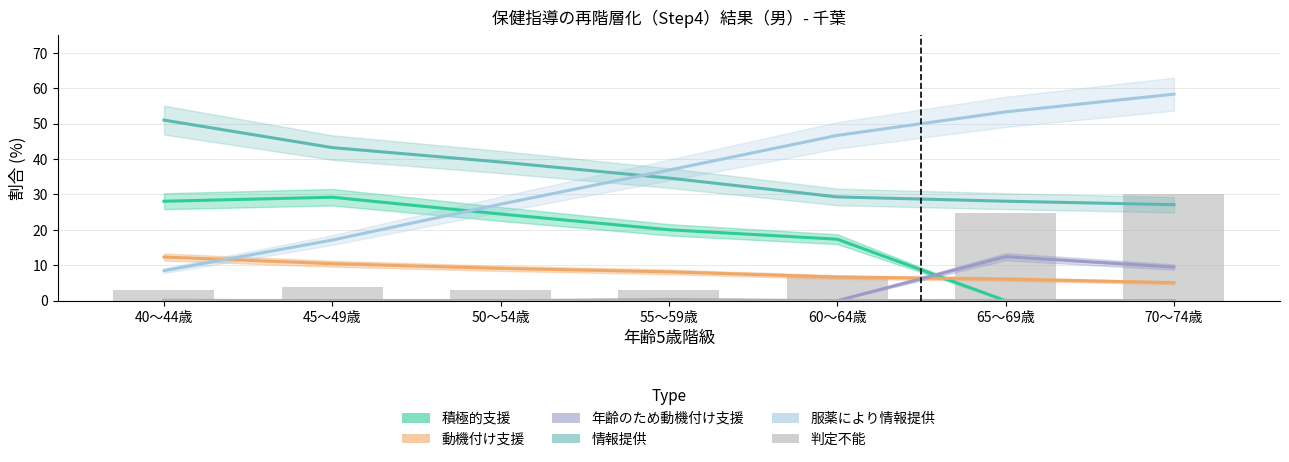

What position from the left is 55～59歳?

4